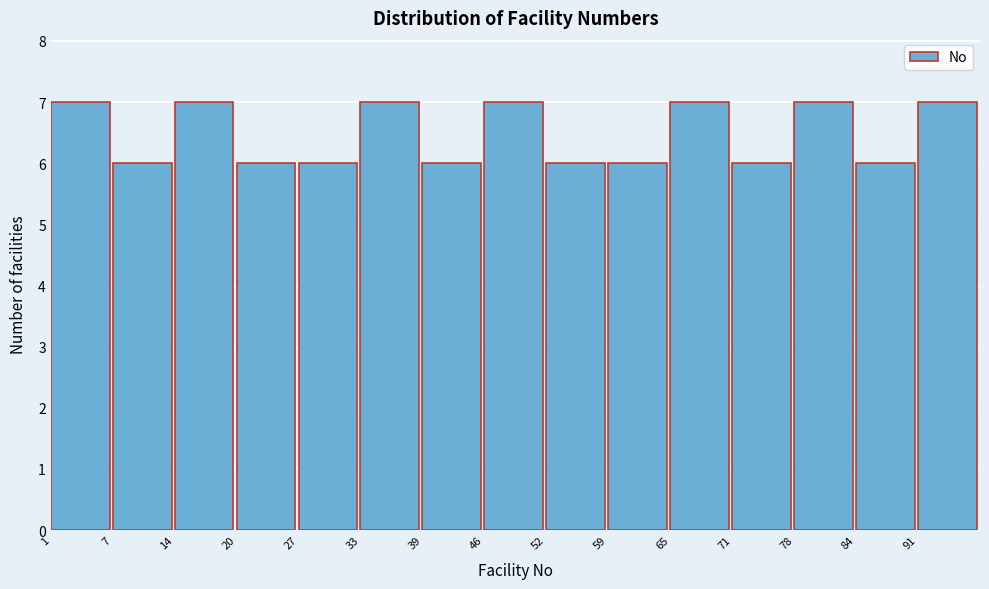

Reading left to right, list every bar in this chart as the range it spans on the x-axis followed by its height. Neither the bar edges nor the heights are printed on the chart, so give them approximately, as read against the axes.

1.0 to 7.4: 7
7.4 to 13.8: 6
13.8 to 20.2: 7
20.2 to 26.6: 6
26.6 to 33.0: 6
33.0 to 39.4: 7
39.4 to 45.8: 6
45.8 to 52.2: 7
52.2 to 58.6: 6
58.6 to 65.0: 6
65.0 to 71.4: 7
71.4 to 77.8: 6
77.8 to 84.2: 7
84.2 to 90.6: 6
90.6 to 97.0: 7